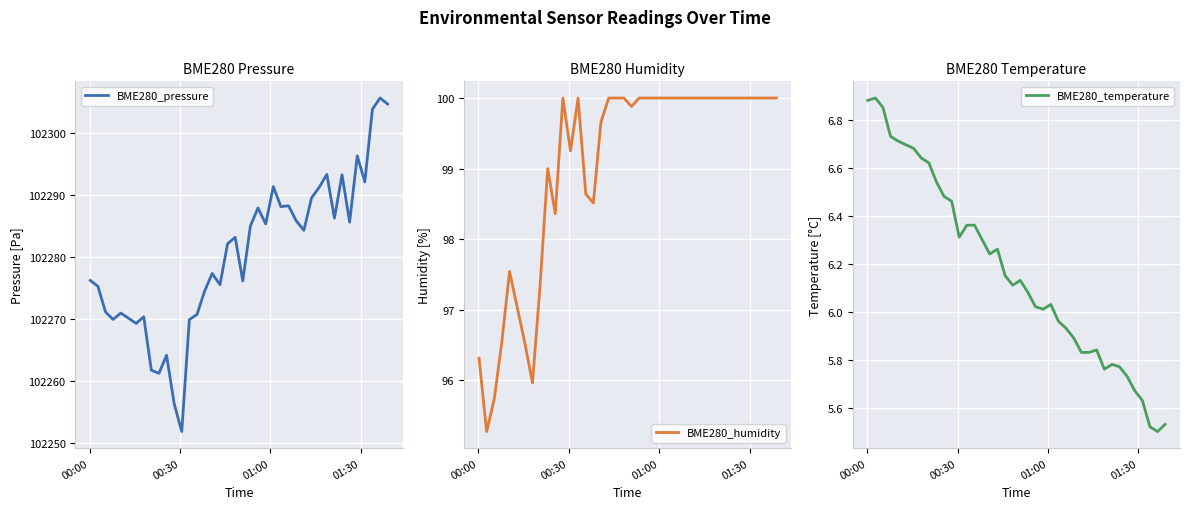

What is the maximum value for BME280_pressure?

102305.6